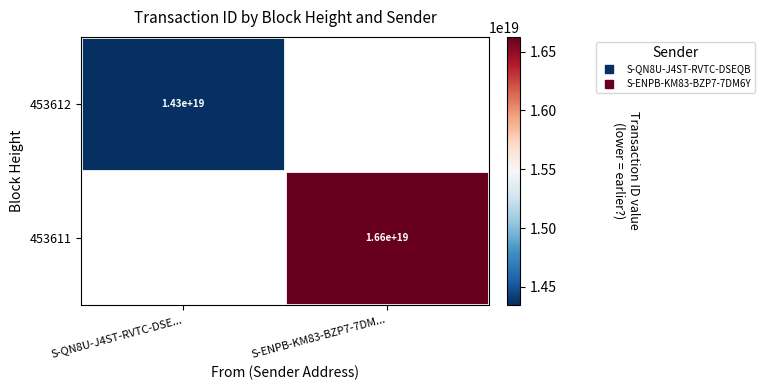

Rank the series by their maximum value, from lowest to highest.

453612, 453611